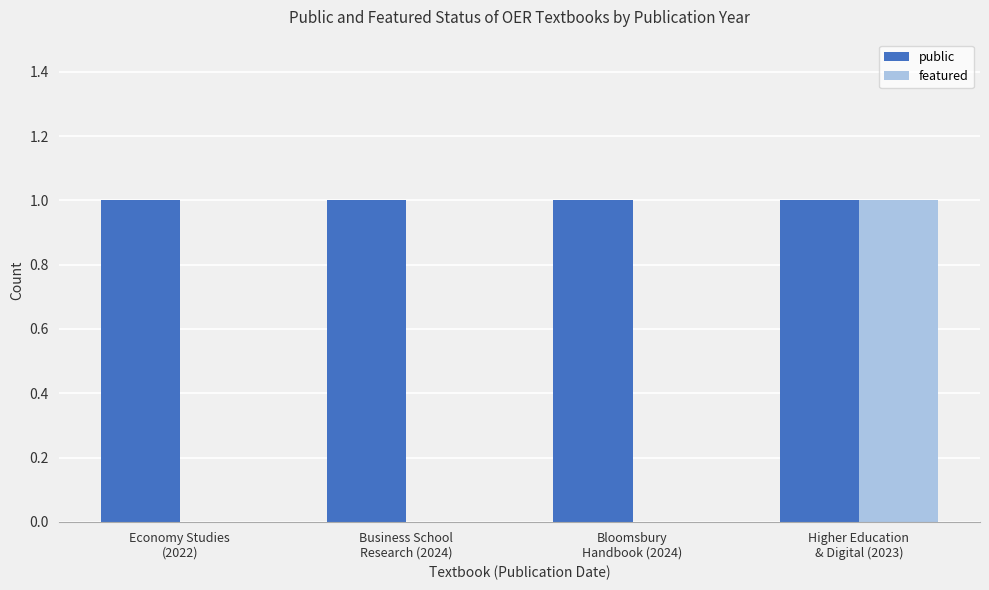

Between Bloomsbury
Handbook (2024) and Higher Education
& Digital (2023), which series saw the biggest shift?

featured